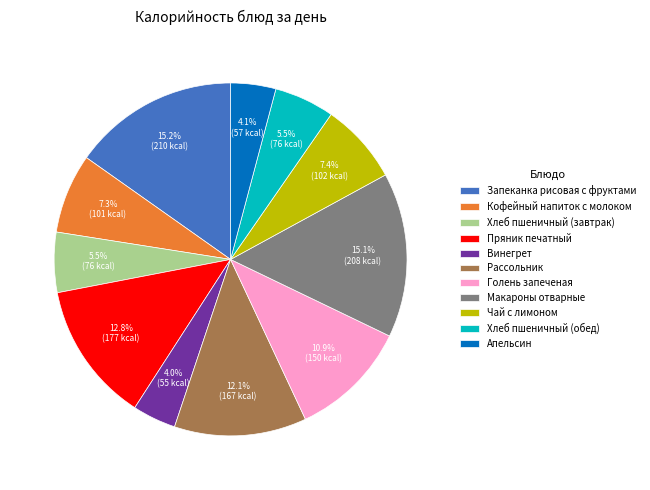

Between Макароны отварные and Хлеб пшеничный (обед), which is larger?

Макароны отварные